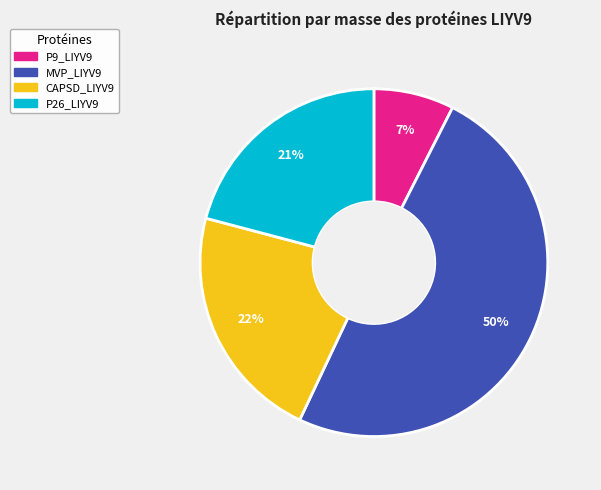

Count the number of slices in the pie.

4